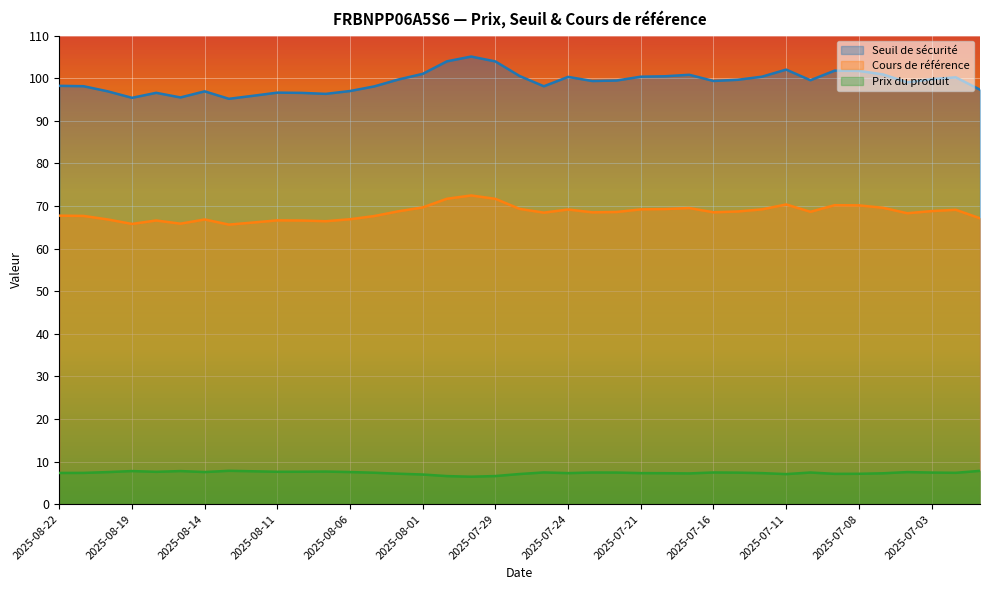

Read the Seuil de sécurité value at 2025-08-15.

95.5